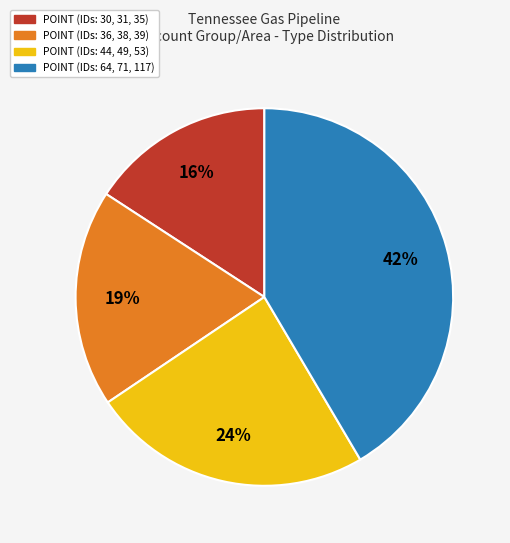

Does any single category account for the majority?

No